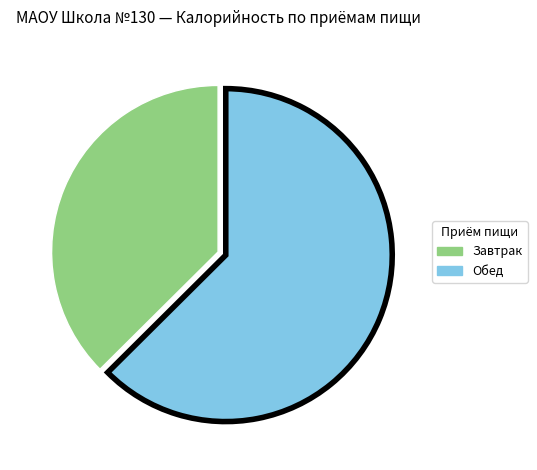

What is the majority slice?

Обед